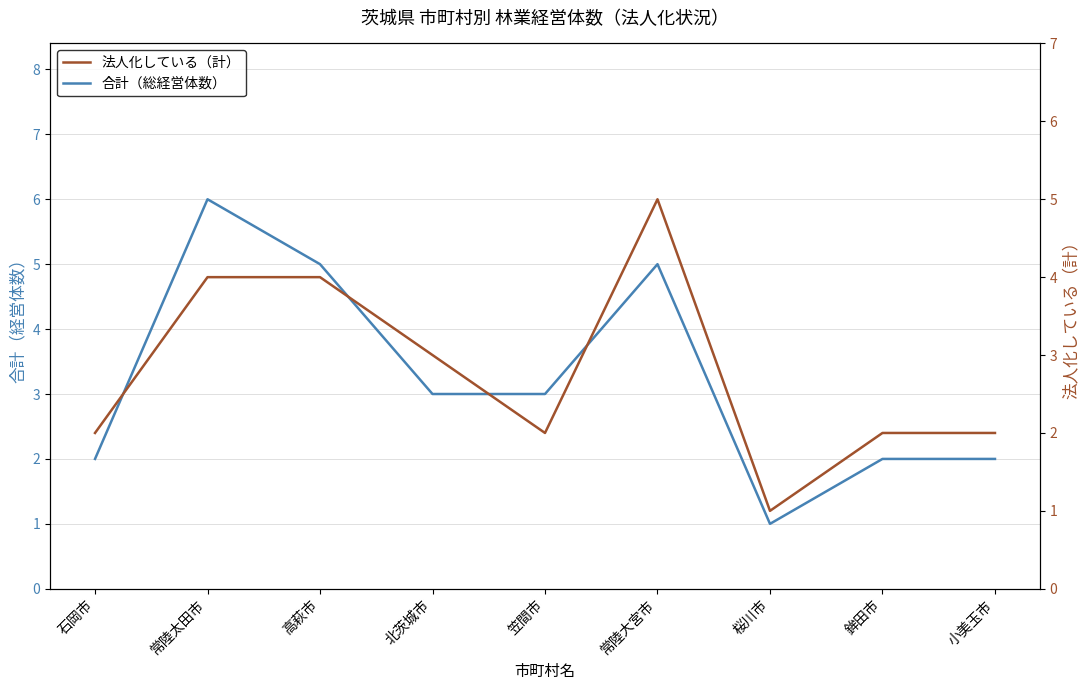

True or false: 合計（総経営体数） has more than 1 interior local peaks.

True